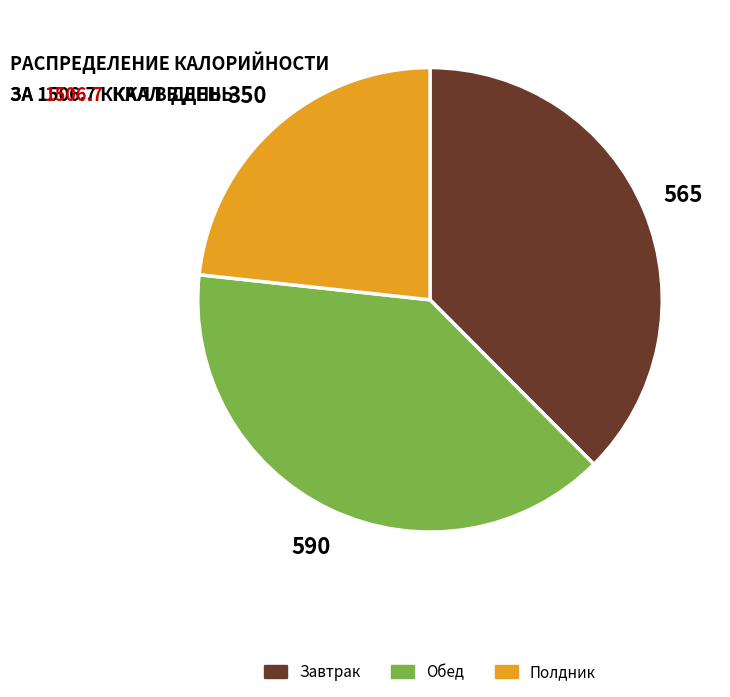

What is the largest slice in the pie chart?

Обед